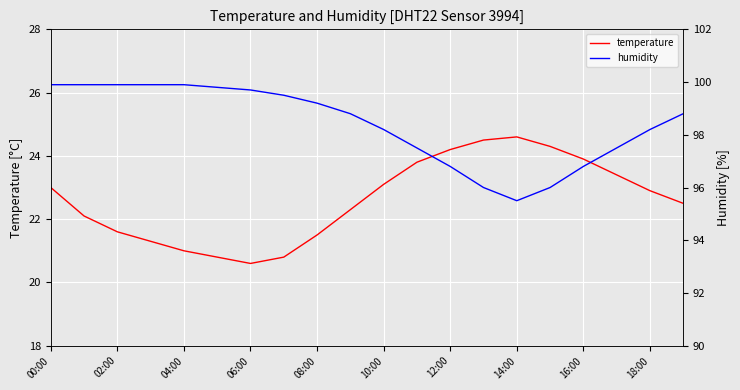

What is the highest value of the temperature series?

24.6